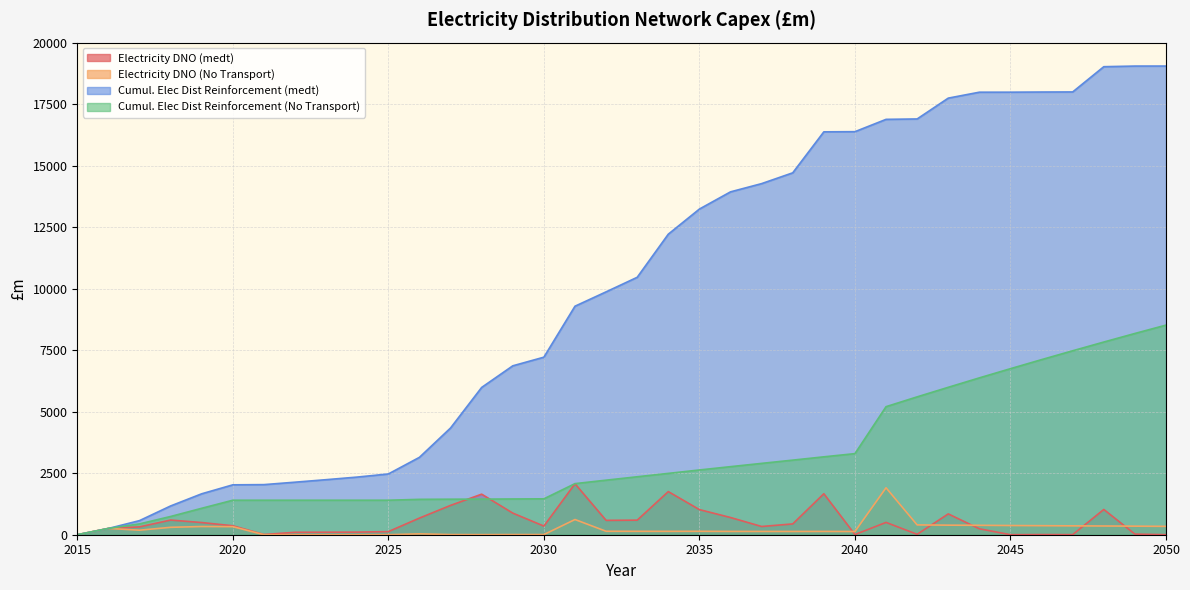

Reading right to left, what are all the values shown in this chart?

Electricity DNO (medt): 2050=0.7	2049=25.5	2048=1026.9	2047=3.3	2046=6.4	2045=0.5	2044=241.2	2043=847.0	2042=16.7	2041=500.9	2040=6.8	2039=1667.0	2038=439.0	2037=335.0	2036=699.8	2035=1021.5	2034=1754.0	2033=592.2	2032=583.7	2031=2073.6	2030=351.3	2029=879.2	2028=1649.4	2027=1193.2	2026=676.9	2025=126.6	2024=105.9	2023=102.1	2022=99.0	2021=8.6	2020=364.1	2019=495.2	2018=596.4	2017=318.9	2016=254.5	2015=0.0
Electricity DNO (No Transport): 2050=340.1	2049=348.5	2048=355.0	2047=360.6	2046=367.7	2045=374.3	2044=383.5	2043=388.7	2042=399.1	2041=1909.9	2040=130.5	2039=134.0	2038=132.3	2037=133.6	2036=134.5	2035=139.0	2034=137.5	2033=138.5	2032=140.5	2031=618.2	2030=6.0	2029=6.2	2028=3.2	2027=6.0	2026=35.6	2025=0.0	2024=0.0	2023=0.0	2022=0.0	2021=0.0	2020=327.6	2019=333.8	2018=301.2	2017=184.0	2016=256.5	2015=0.0
Cumul. Elec Dist Reinforcement (medt): 2050=19063.0	2049=19062.3	2048=19036.8	2047=18009.9	2046=18006.5	2045=18000.2	2044=17999.7	2043=17758.5	2042=16911.4	2041=16894.7	2040=16393.9	2039=16387.1	2038=14720.1	2037=14281.1	2036=13946.1	2035=13246.3	2034=12224.8	2033=10470.8	2032=9878.6	2031=9294.9	2030=7221.3	2029=6870.0	2028=5990.8	2027=4341.4	2026=3148.2	2025=2471.4	2024=2344.8	2023=2238.9	2022=2136.8	2021=2037.8	2020=2029.2	2019=1665.1	2018=1169.9	2017=573.5	2016=254.5	2015=0.0
Cumul. Elec Dist Reinforcement (No Transport): 2050=8525.9	2049=8185.8	2048=7837.3	2047=7482.3	2046=7121.7	2045=6754.0	2044=6379.7	2043=5996.2	2042=5607.5	2041=5208.3	2040=3298.4	2039=3168.0	2038=3034.0	2037=2901.8	2036=2768.2	2035=2633.7	2034=2494.7	2033=2357.2	2032=2218.7	2031=2078.3	2030=1460.1	2029=1454.0	2028=1447.8	2027=1444.6	2026=1438.6	2025=1403.1	2024=1403.1	2023=1403.1	2022=1403.1	2021=1403.1	2020=1403.1	2019=1075.5	2018=741.7	2017=440.4	2016=256.5	2015=0.0